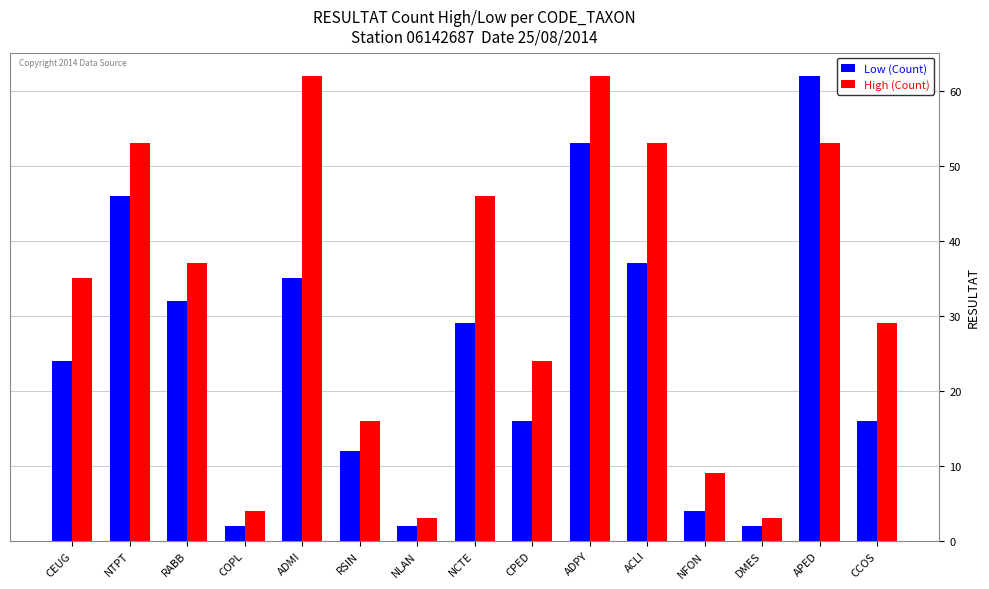

What is the lowest value of the Low (Count) series?

2